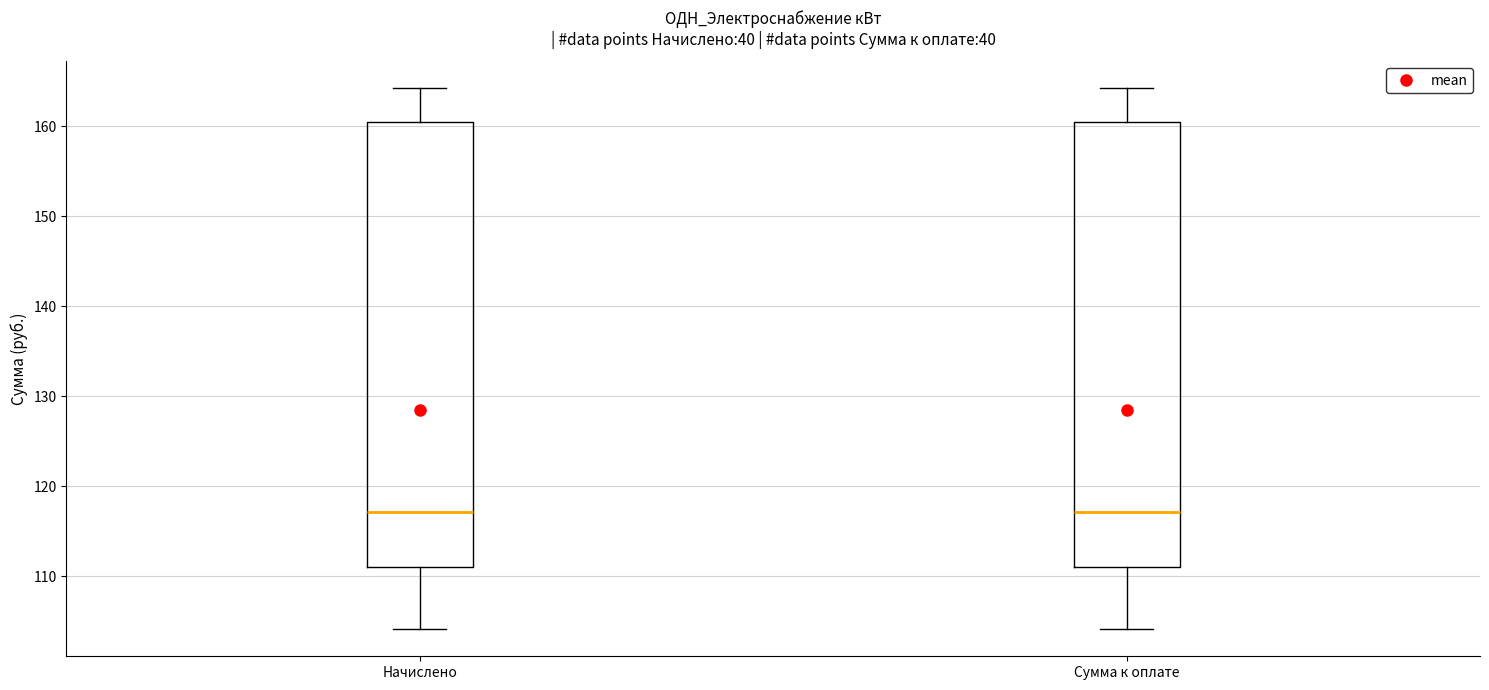

Reading left to right, read every box against the y-axis: the position of its median line, the range the box covers, and the ends of its whiskers. The values are not printed on the chart, so give them approximately, as read against the axis.

Начислено: median 117, box 111 to 160, whiskers 104 to 164
Сумма к оплате: median 117, box 111 to 160, whiskers 104 to 164